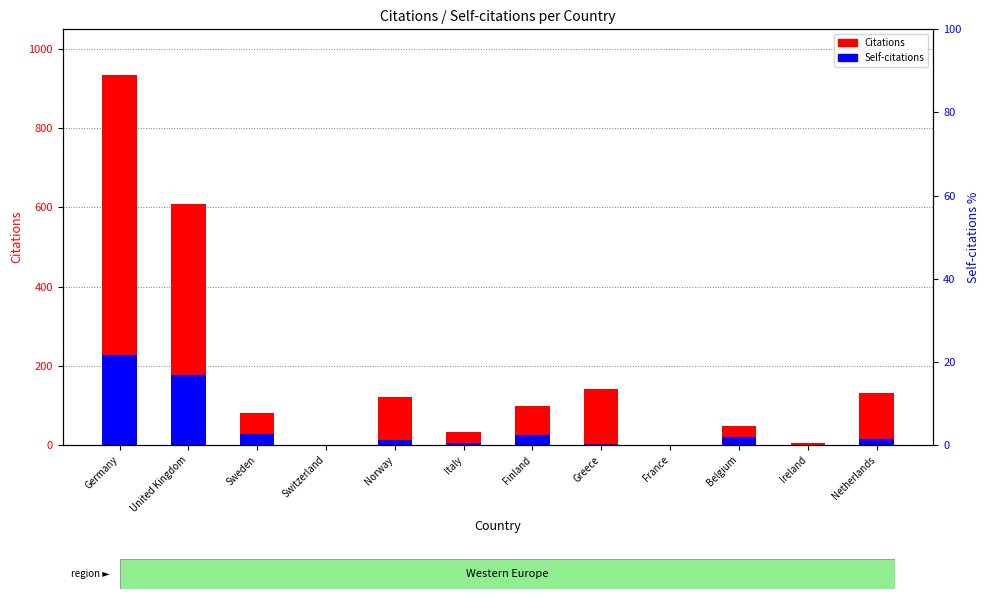

What are all the series names shown in the legend?

Citations, Self-citations